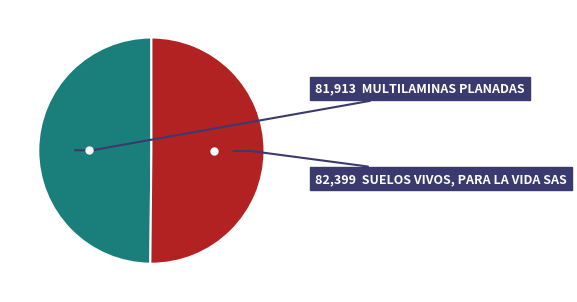

Which slice is the largest?

SUELOS VIVOS, PARA LA VIDA SAS